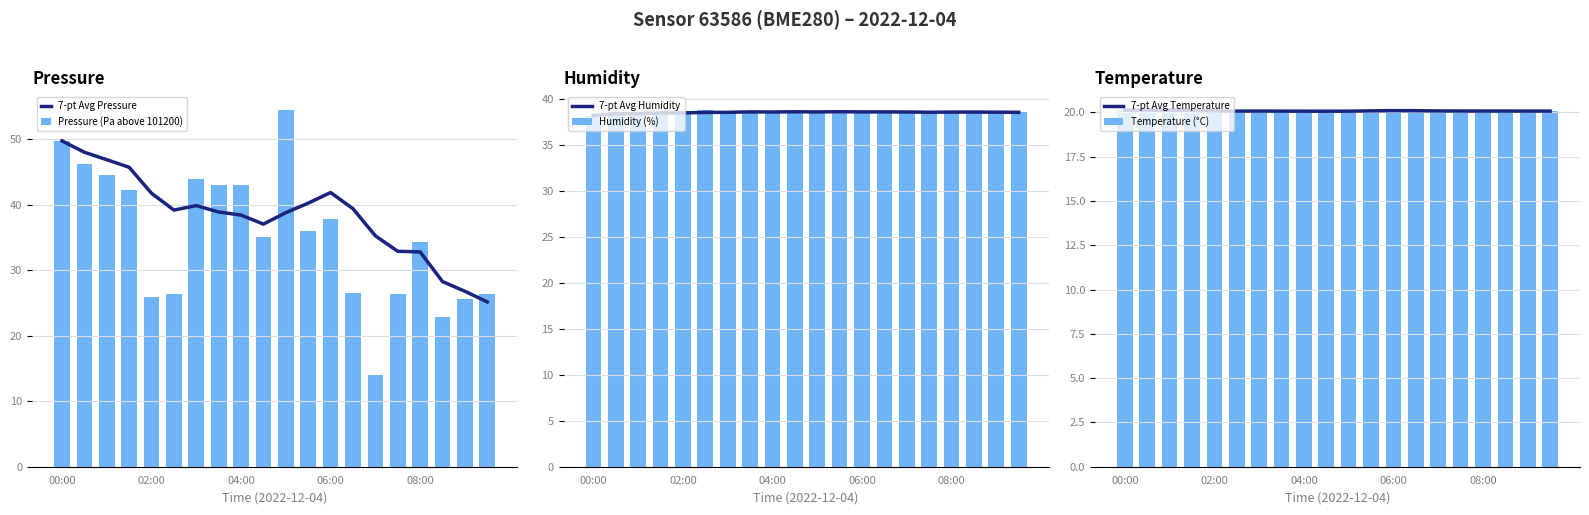

What is the difference between the maximum and minimum values in the 7-pt Avg Pressure series?

24.6